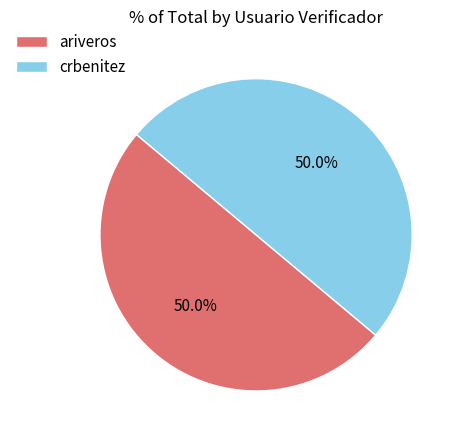

Approximately how many times larger is the value at ariveros compared to crbenitez?

1.0